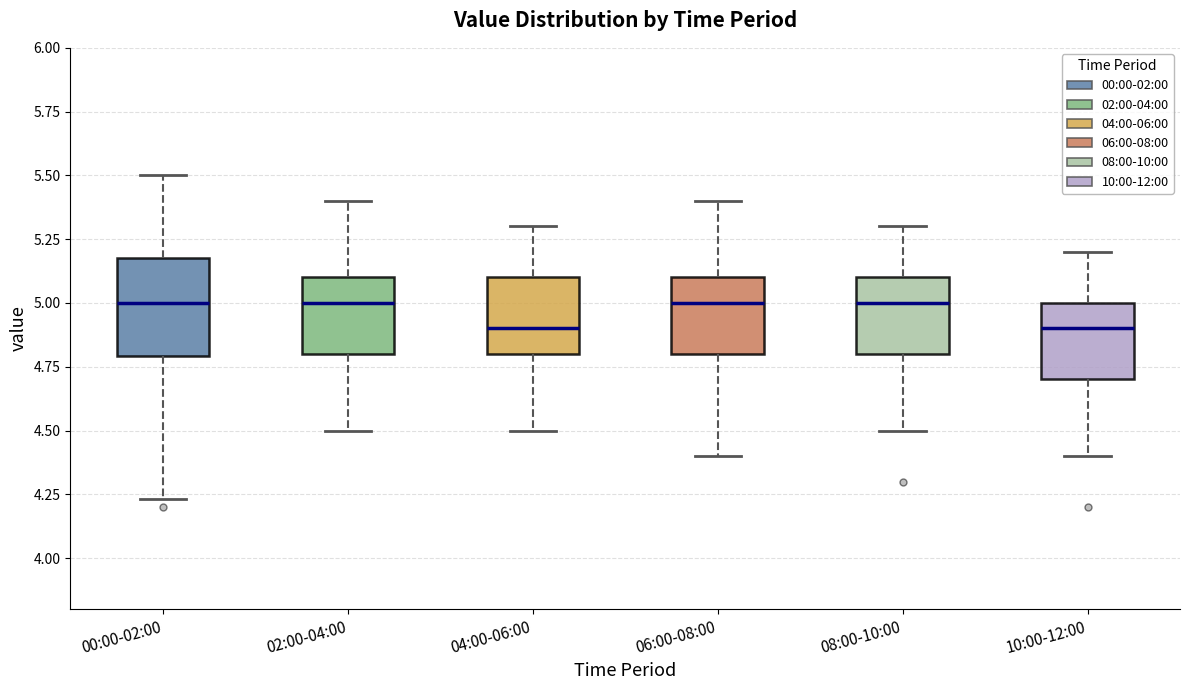

Where does the lower whisker of the box for 02:00-04:00 end on the y-axis? The values are not printed on the chart, so give them approximately, as read against the axis.

4.50